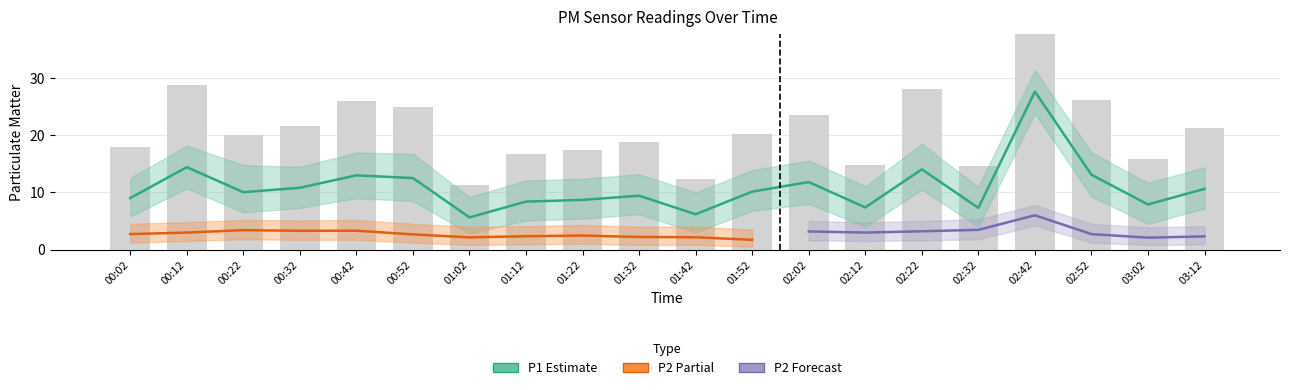

Which has a higher value, 00:52 or 02:32?

00:52